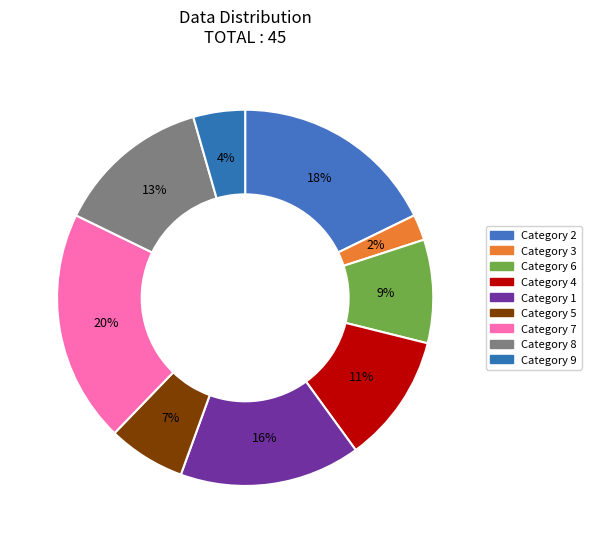

How many segments does this pie chart have?

9